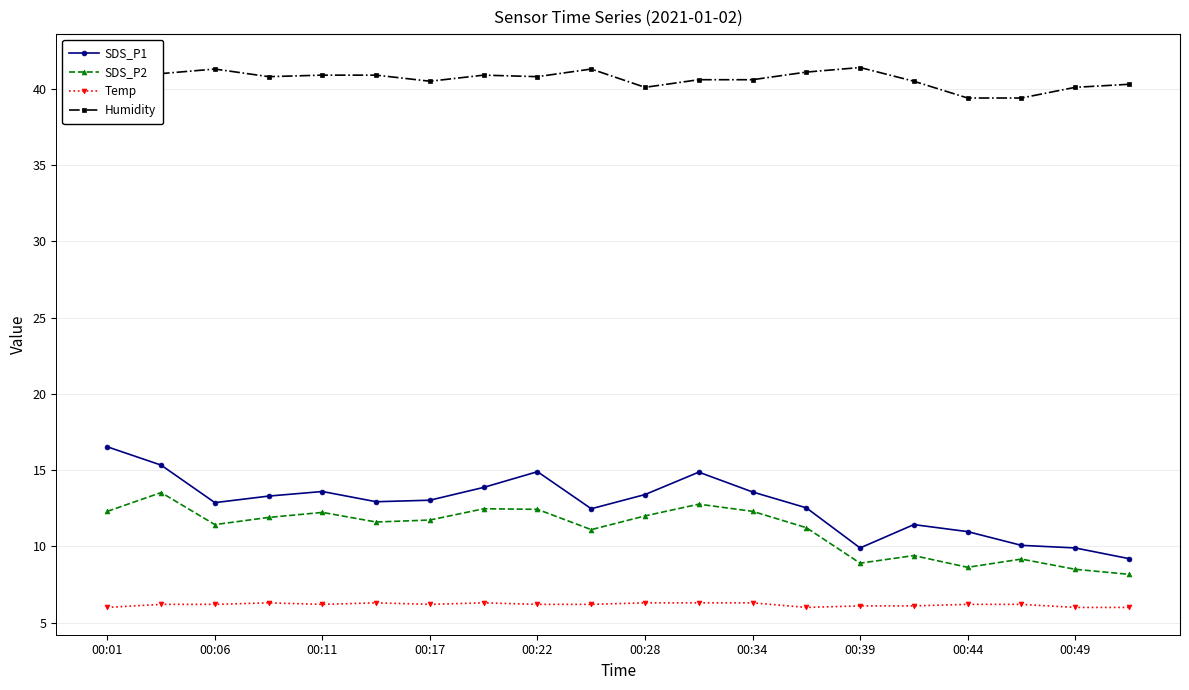

True or false: SDS_P2 and SDS_P1 intersect in this chart.

False